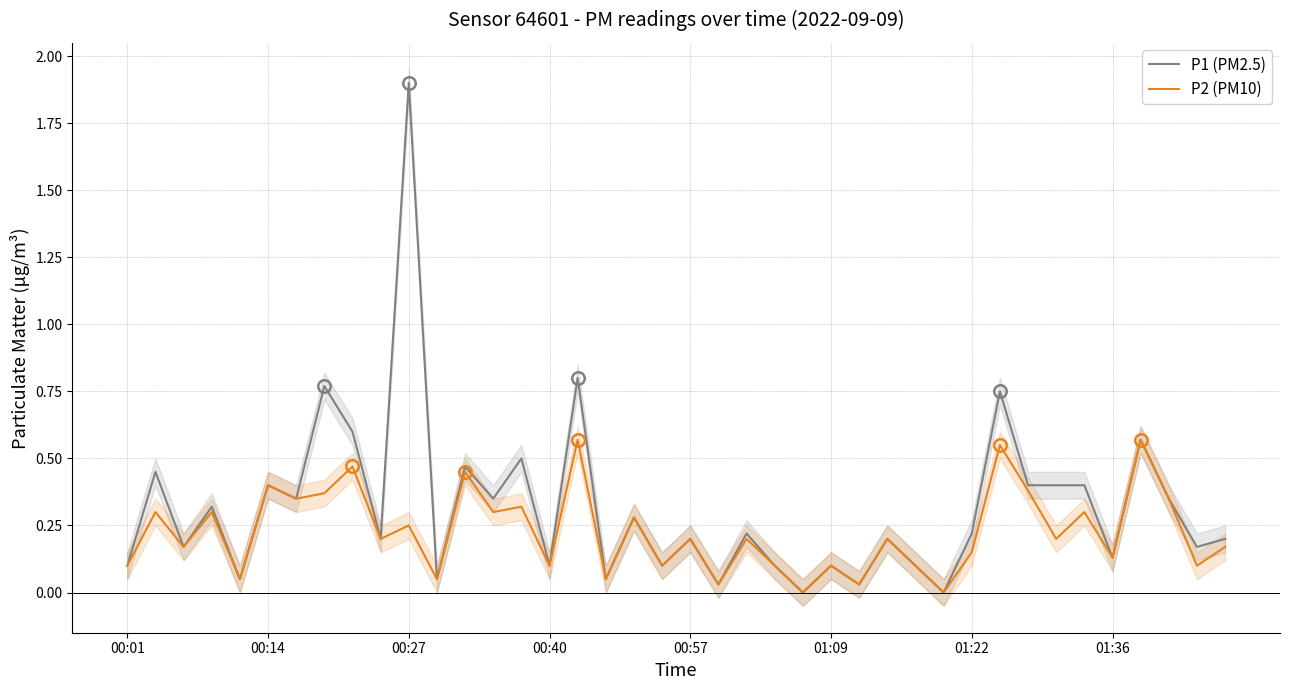

What is the value of the P1 (PM2.5) point at the 8th from the left?

0.8